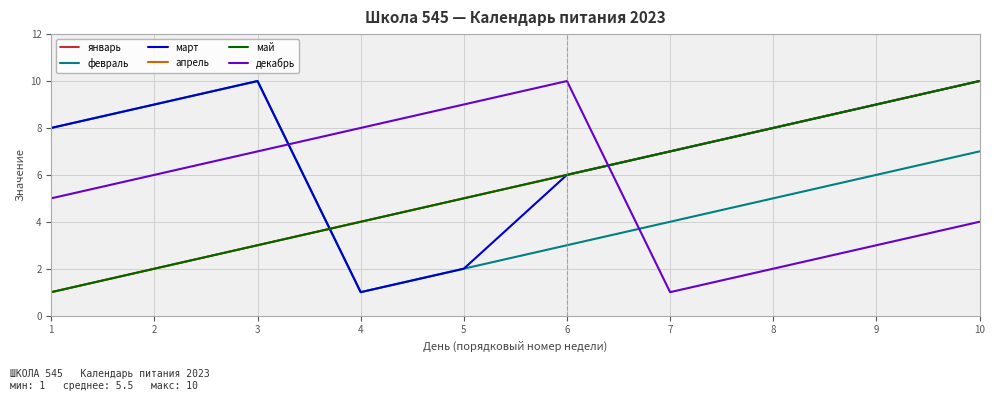

Reading right to left, what are all the values shown in this chart?

январь: 10=10	9=9	8=8	7=7	6=6	5=5	4=4	3=3	2=2	1=1
февраль: 10=7	9=6	8=5	7=4	6=3	5=2	4=1	3=10	2=9	1=8
март: 10=10	9=9	8=8	7=7	6=6	5=2	4=1	3=10	2=9	1=8
апрель: 10=10	9=9	8=8	7=7	6=6	5=5	4=4	3=3	2=2	1=1
май: 10=10	9=9	8=8	7=7	6=6	5=5	4=4	3=3	2=2	1=1
декабрь: 10=4	9=3	8=2	7=1	6=10	5=9	4=8	3=7	2=6	1=5